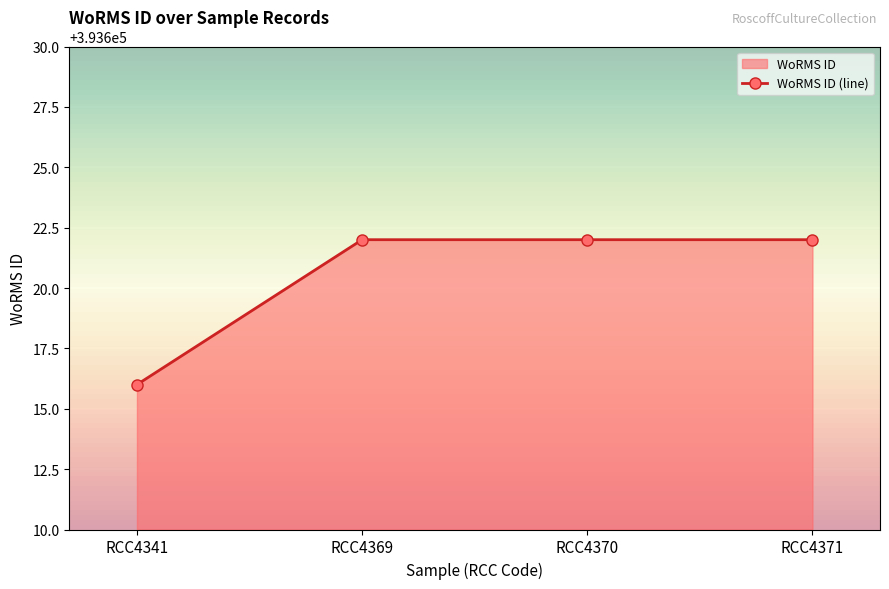

The chart shows a value of 393622 at RCC4369. True or false?

True